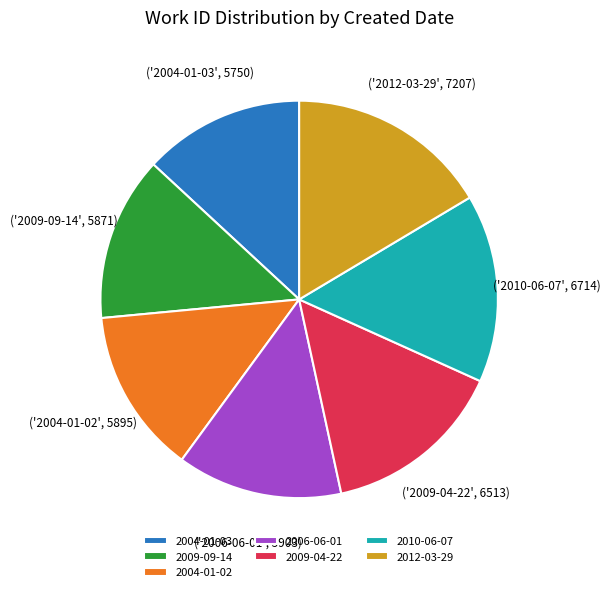

Count the number of slices in the pie.

7